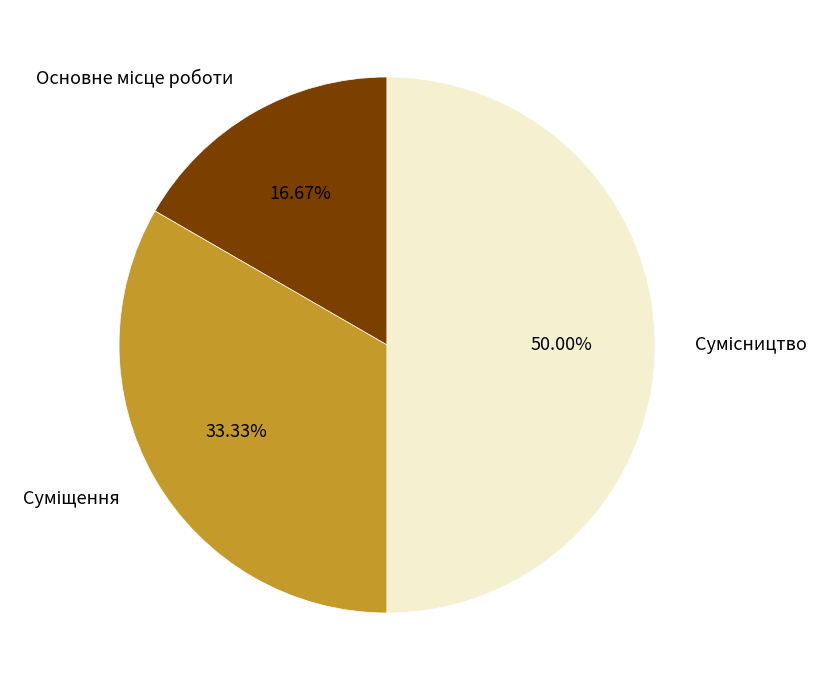

What is the change in value from Основне місце роботи to Суміщення?

+1